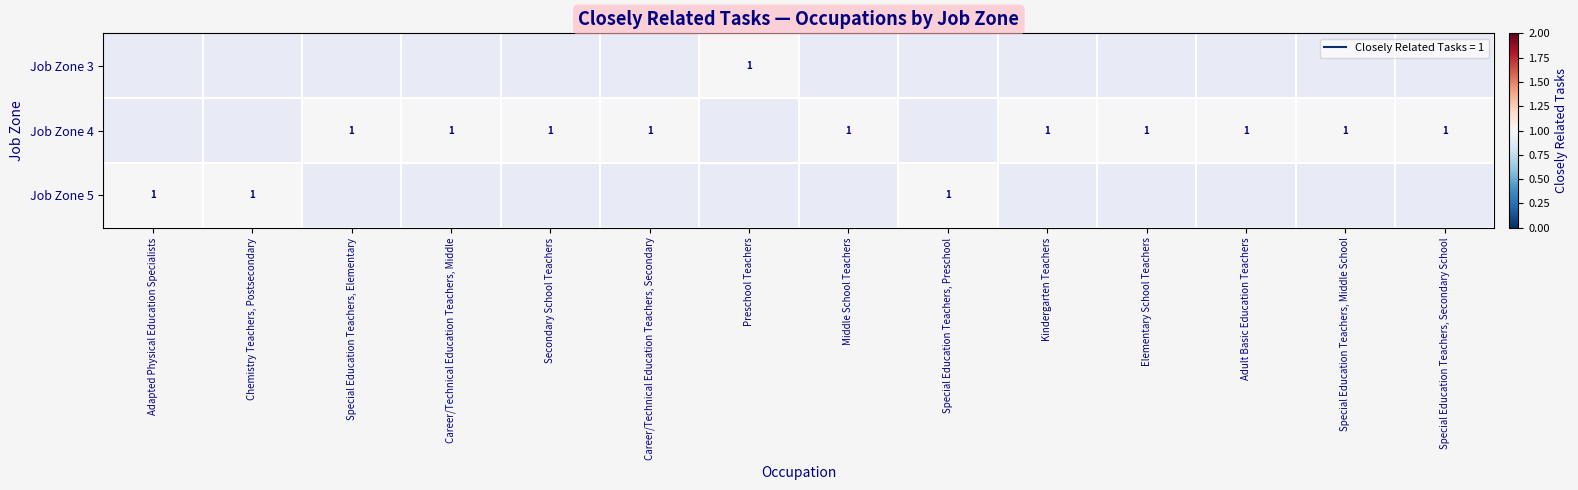

At Adapted Physical Education Specialists, list the series in order from smallest to largest.

Job Zone 3, Job Zone 4, Job Zone 5